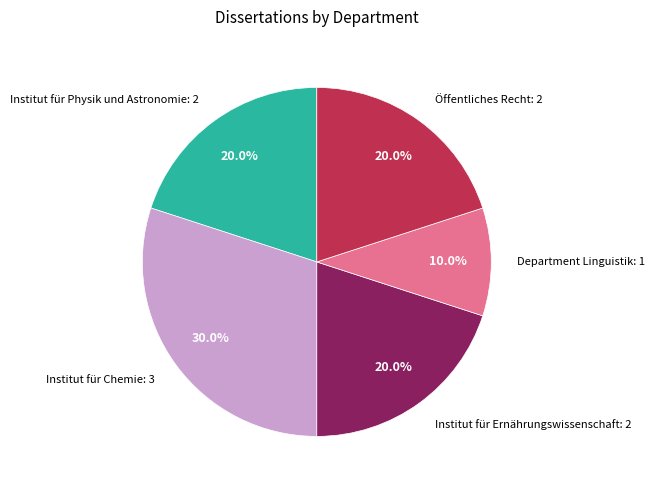

Is there any slice that represents more than half of the pie?

No